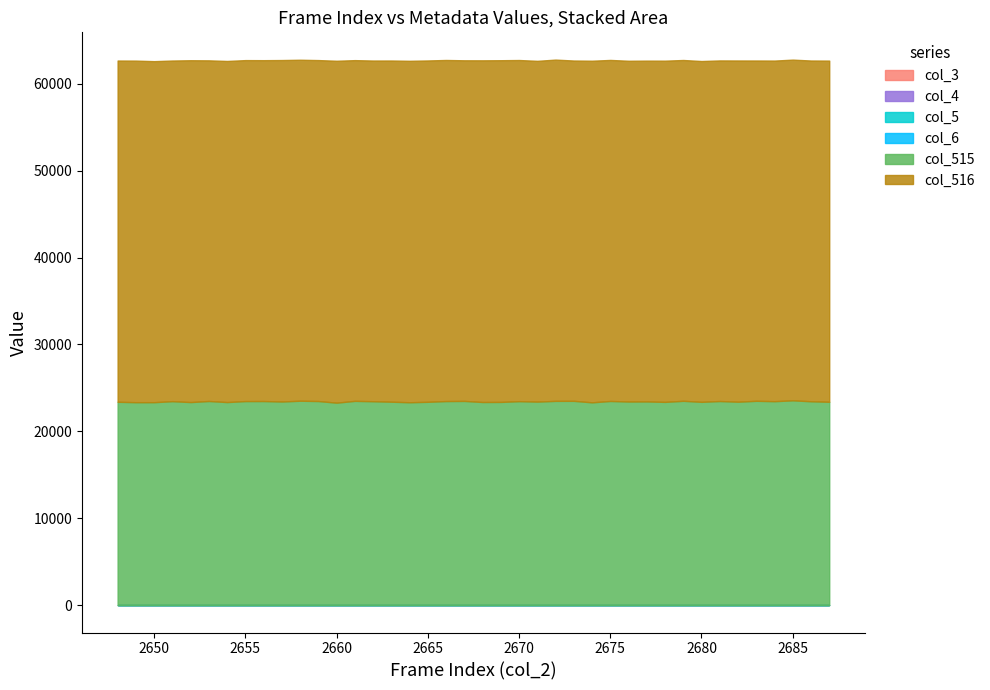

Does the chart display data point markers on the line(s)?

No